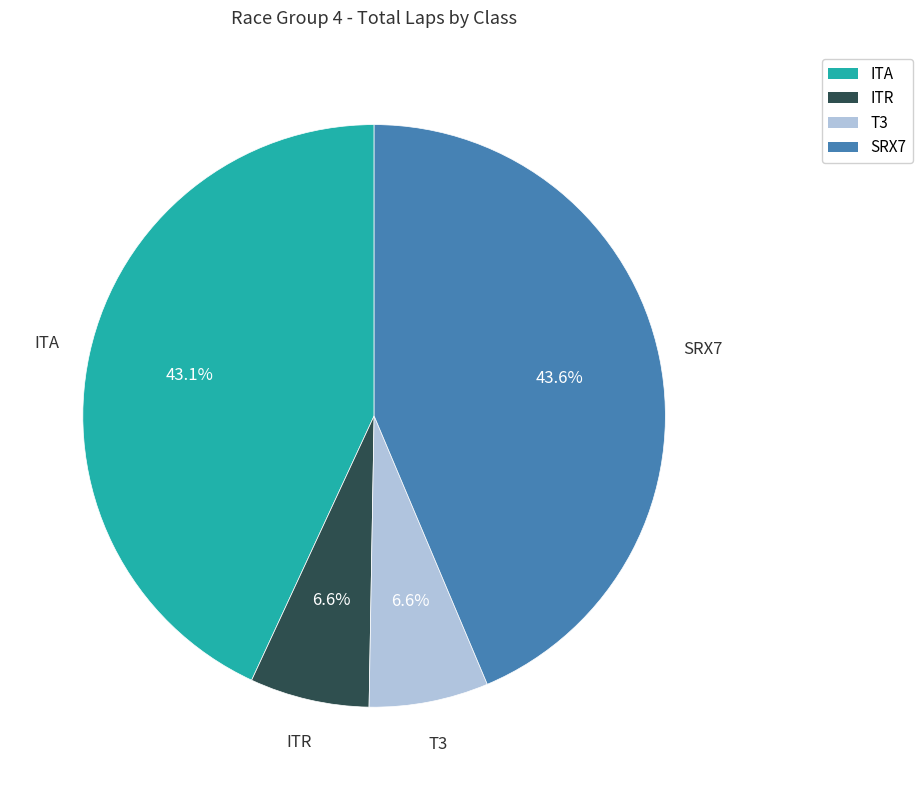

True or false: T3 accounts for 17% of the total.

False